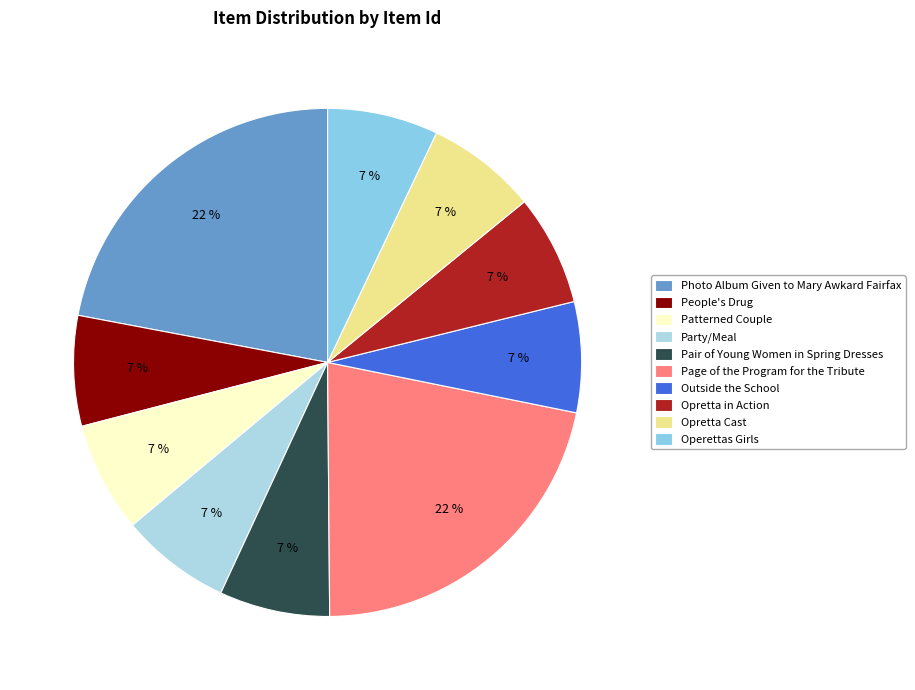

To the nearest percent, what portion does Patterned Couple represent?

7%